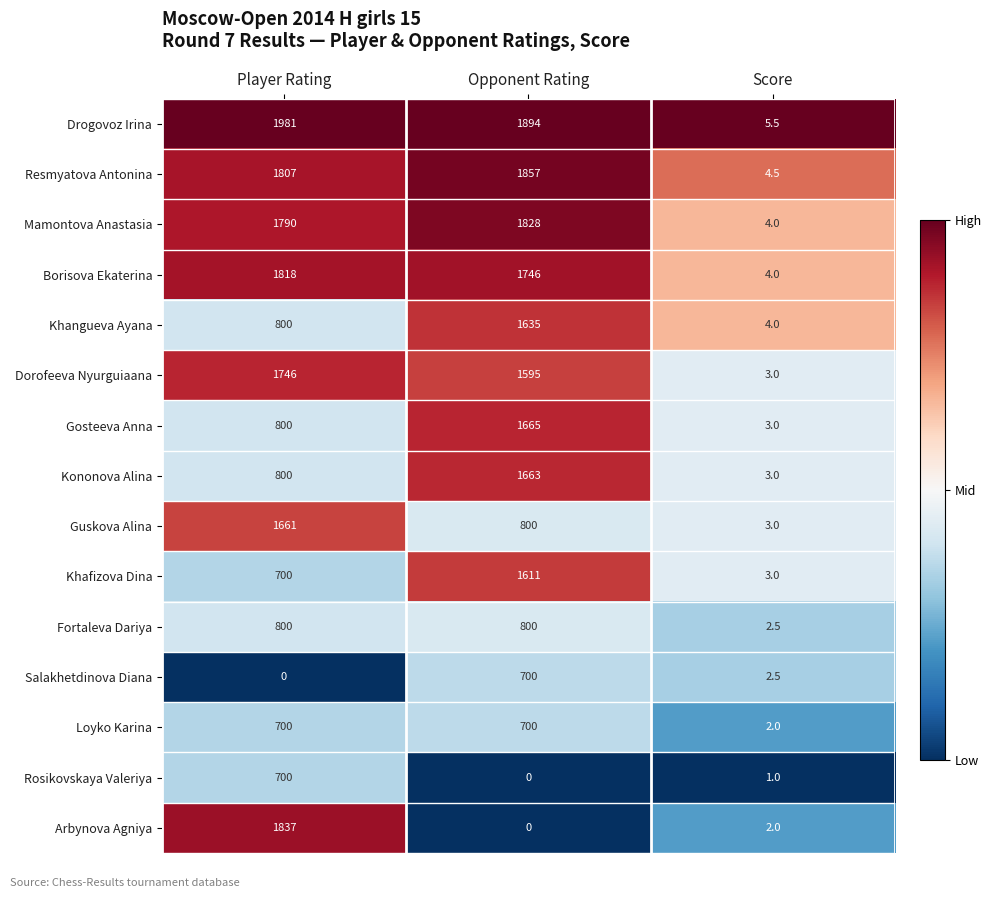

Which category has the highest value across all series?

Player Rating